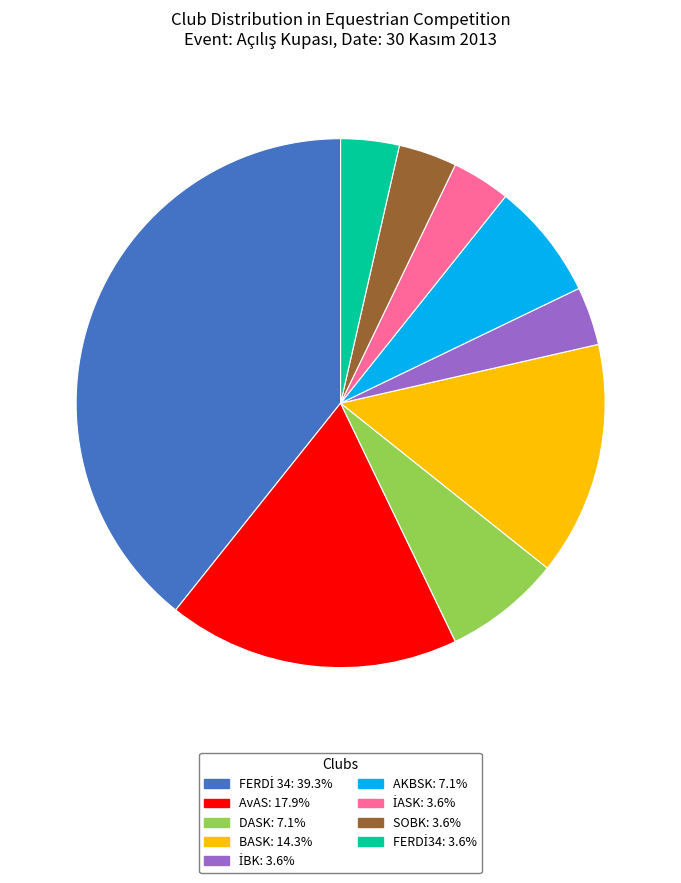

Is AKBSK: 7.1% the majority of the pie?

No